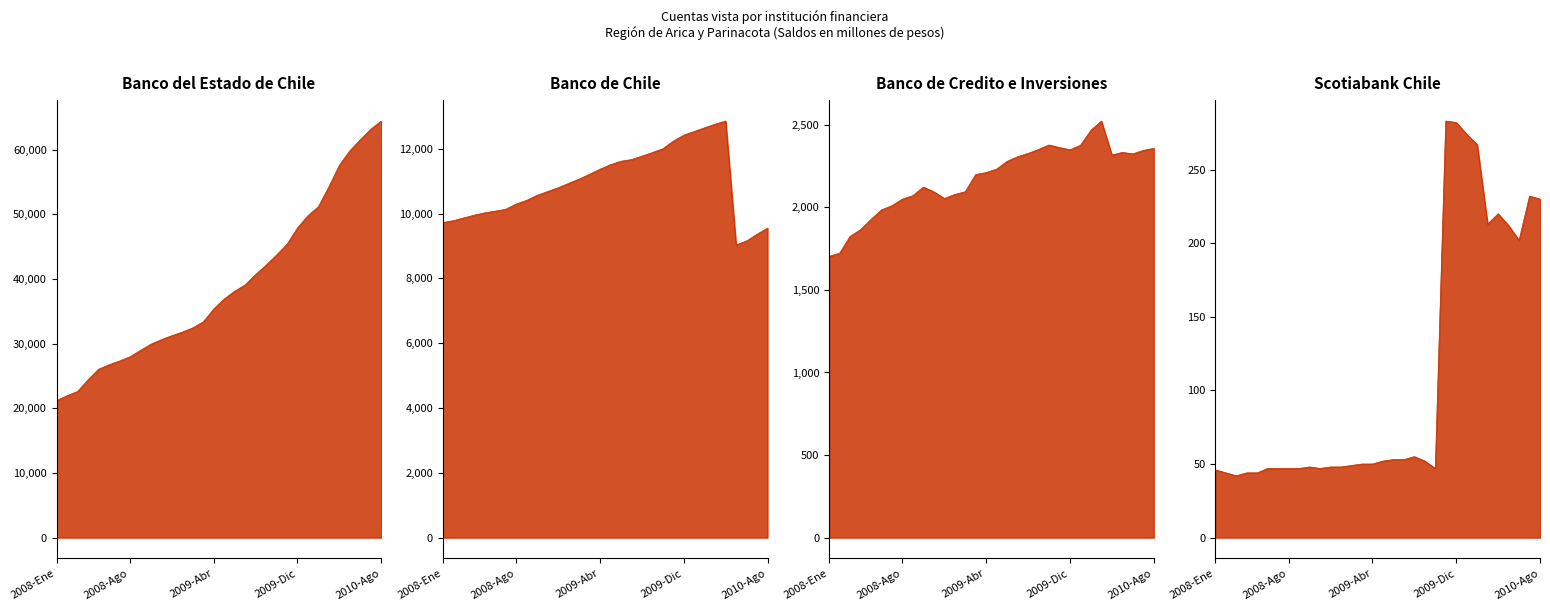

True or false: Banco del Estado de Chile and Banco de Chile cross at least once.

False